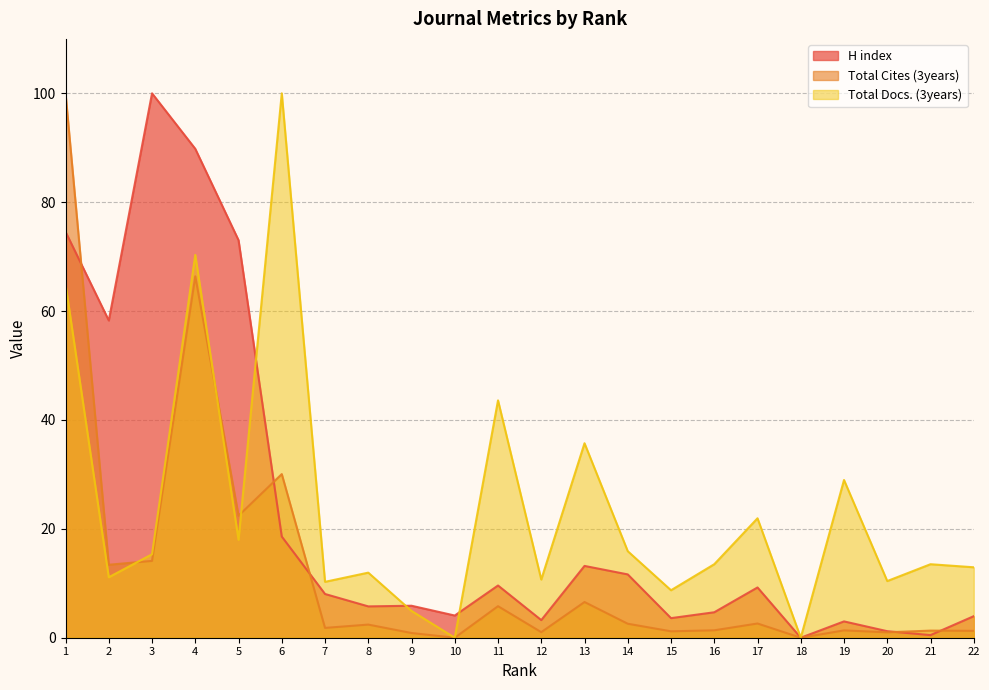

Which has a higher value, 10 or 16?

16